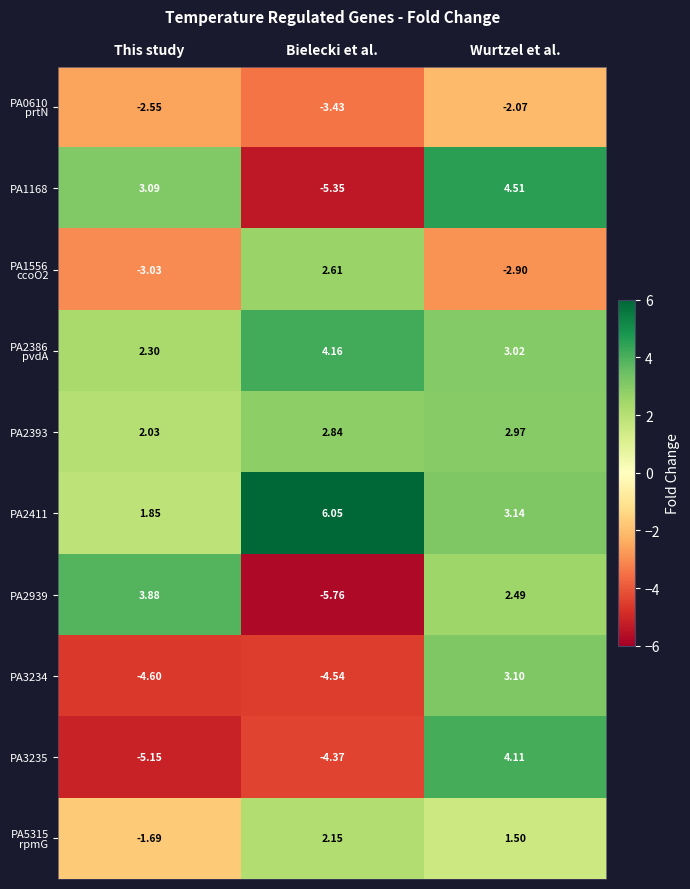

At which label does PA2939 reach its peak?

This study